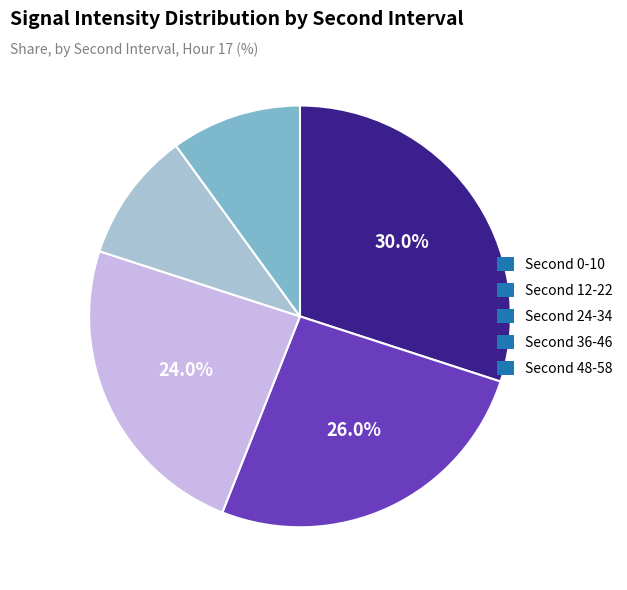

Which slice is the largest?

Second 0-10